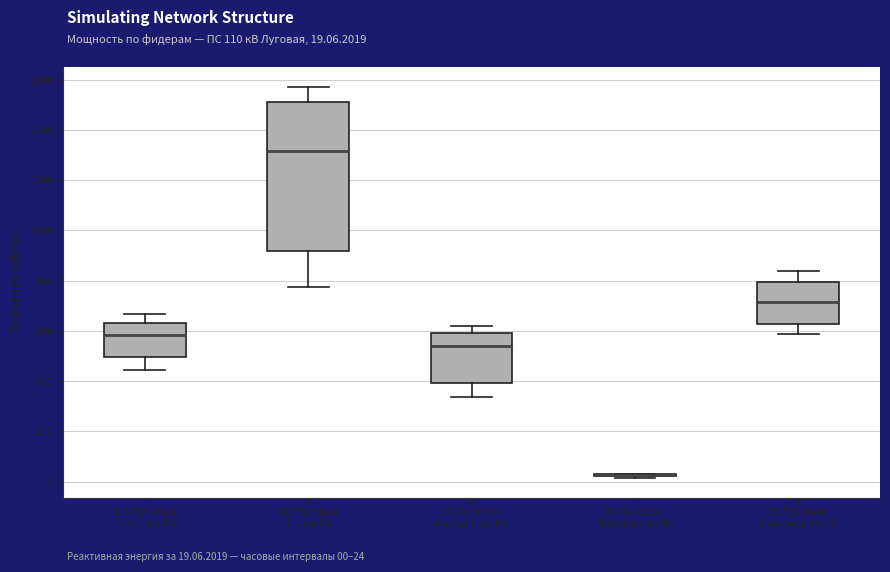

Comparing the boxes themselves (not the whiskers), which one is the tallest?

10 Луговая Т 1 ап RS